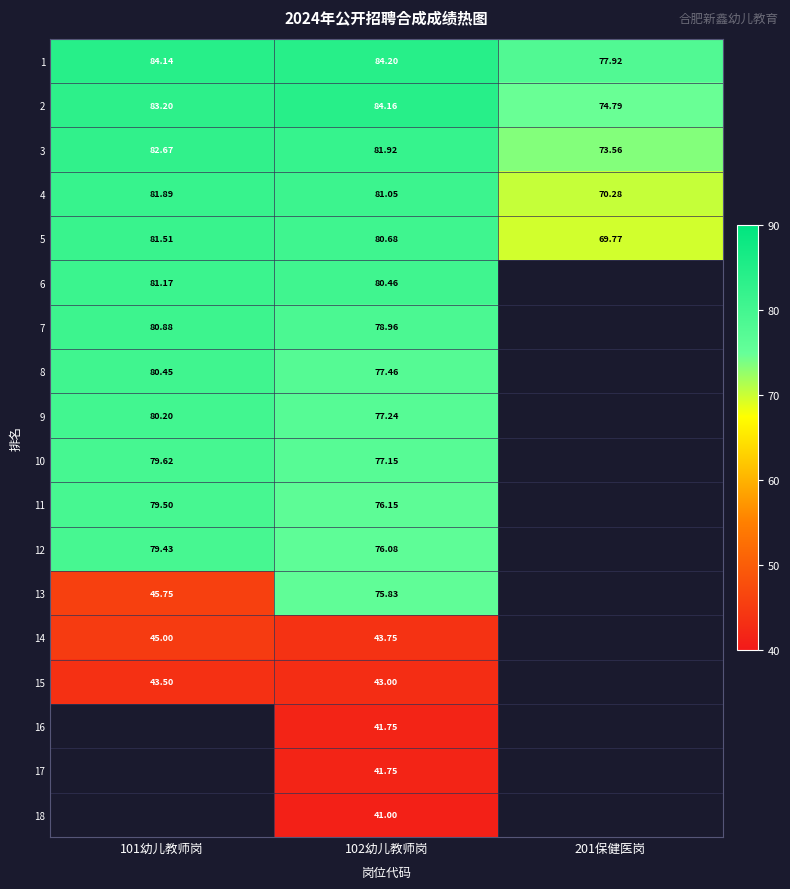

What is the spread (max minus min) of values at 101幼儿教师岗?

40.6